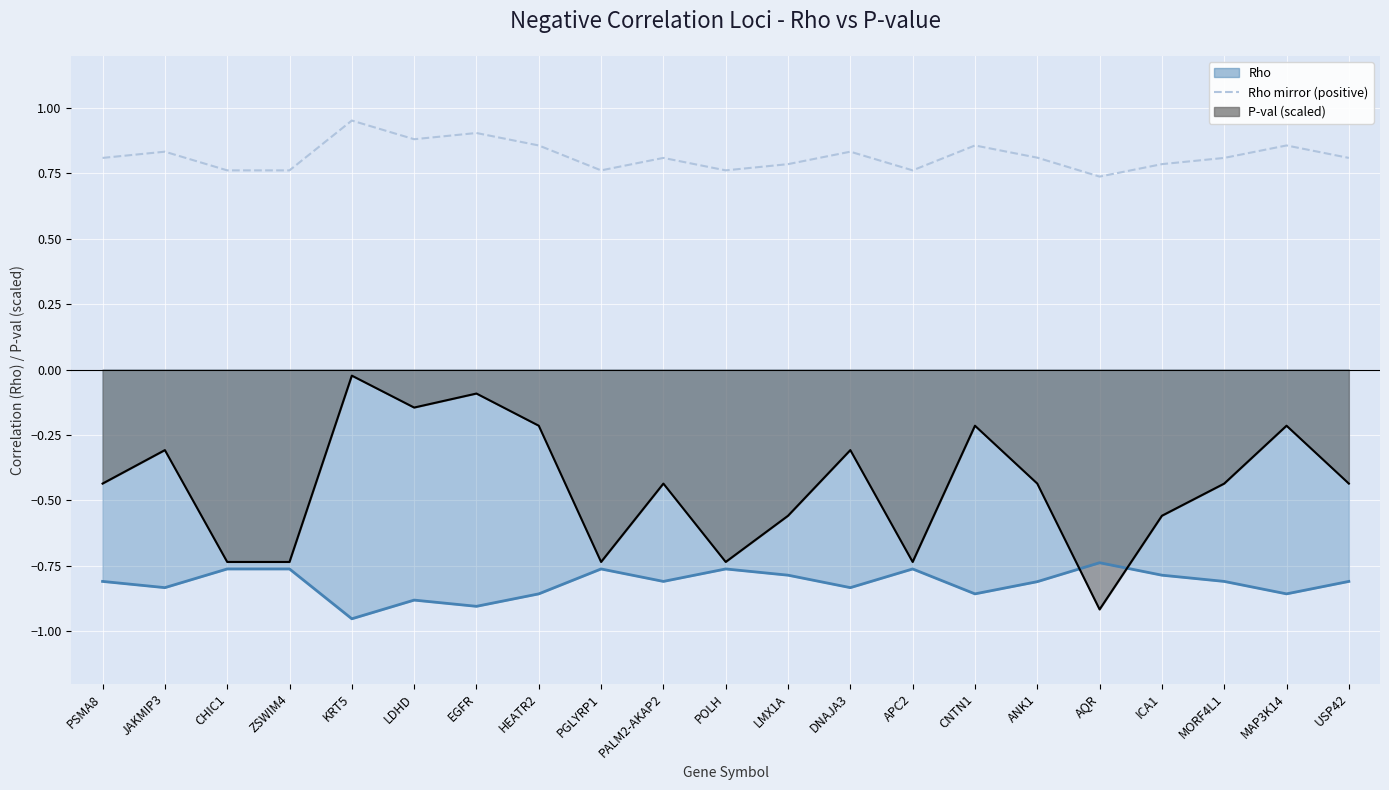

What is the label of the 15th point from the left?

CNTN1